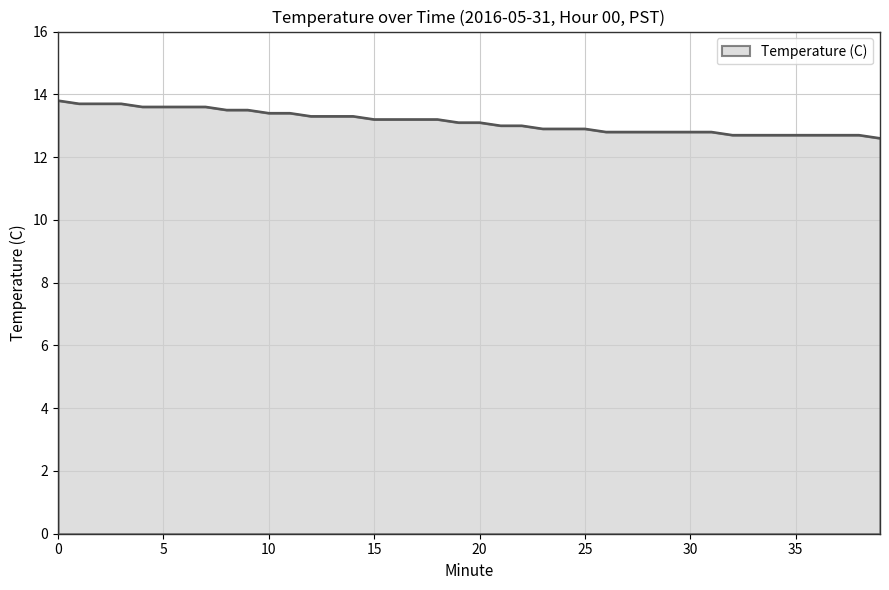

What is the maximum value shown in the chart?

13.8